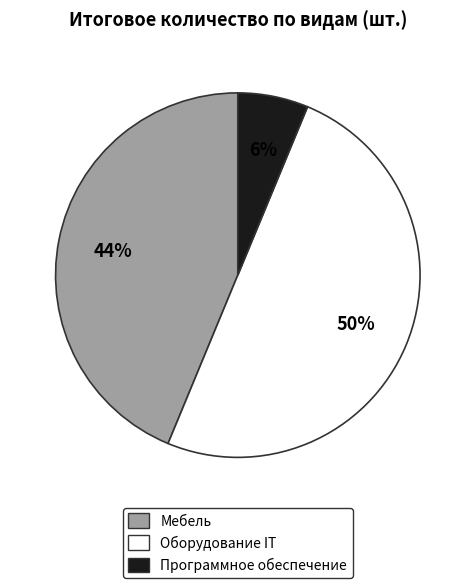

To the nearest percent, what is the combined percentage of Мебель and Оборудование IT?

94%